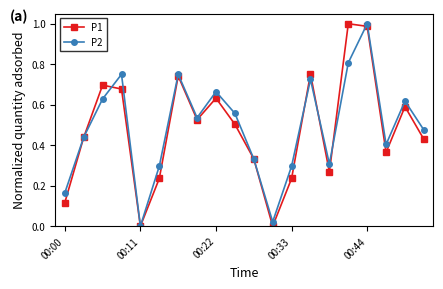

After their last crossing, which series has the higher values: P1 or P2?

P2